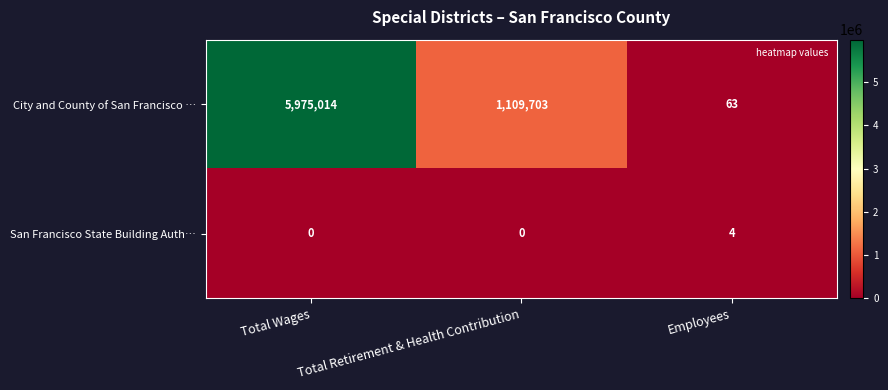

What is the spread (max minus min) of values at Total Retirement & Health Contribution?

1109703